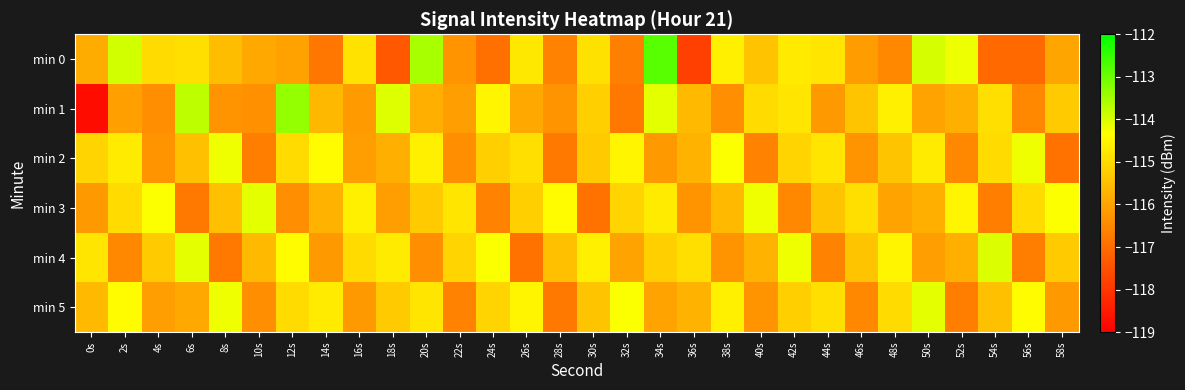

Which series has the largest total across all categories?

min 5